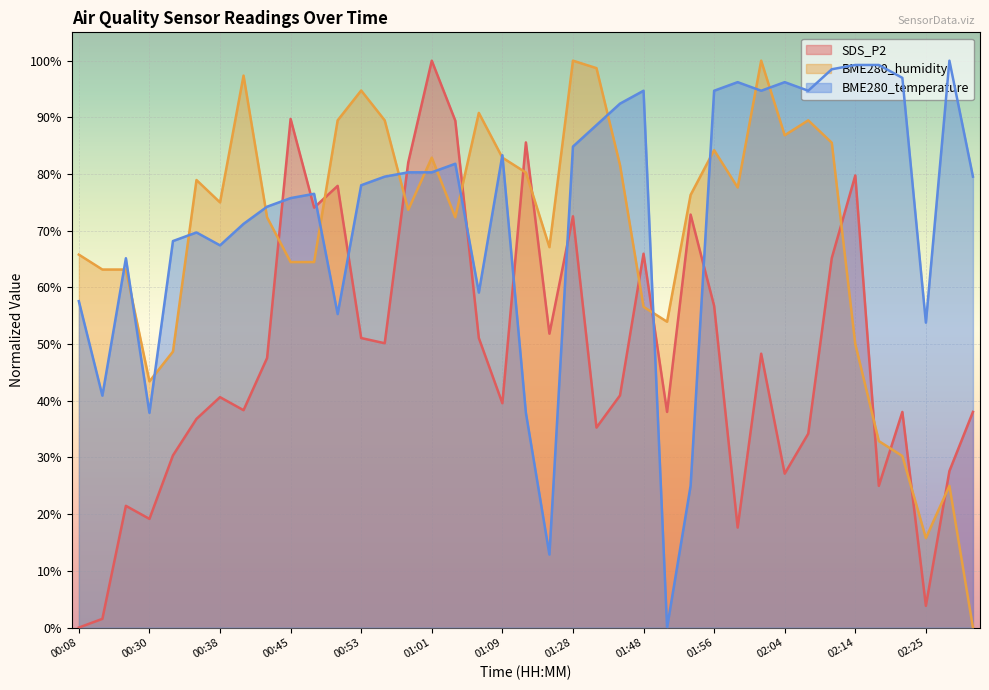

How many values in BME280_humidity are above zero?

38